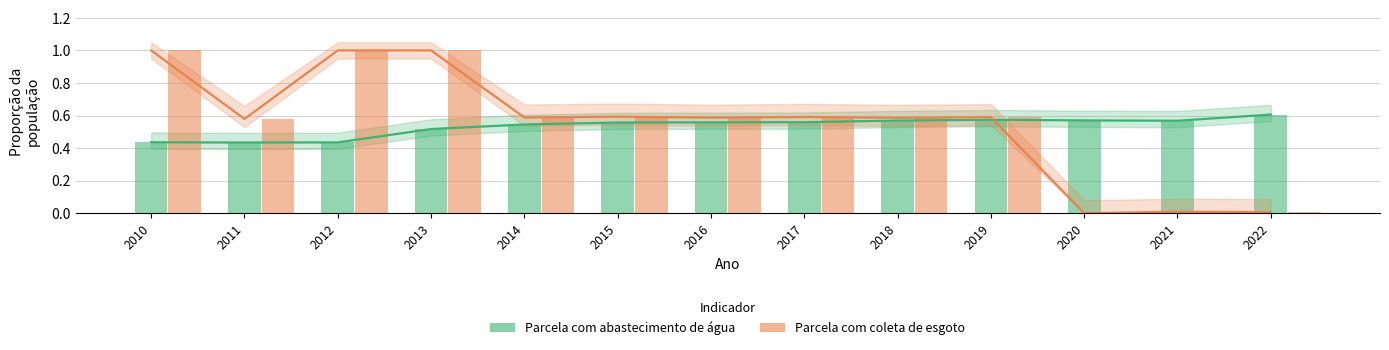

What is the difference between the Parcela com abastecimento de água values at 2018 and 2011?

0.1